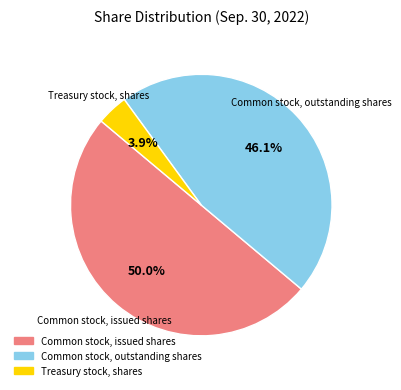

Rank the categories by value from highest to lowest.

Common stock, issued shares, Common stock, outstanding shares, Treasury stock, shares